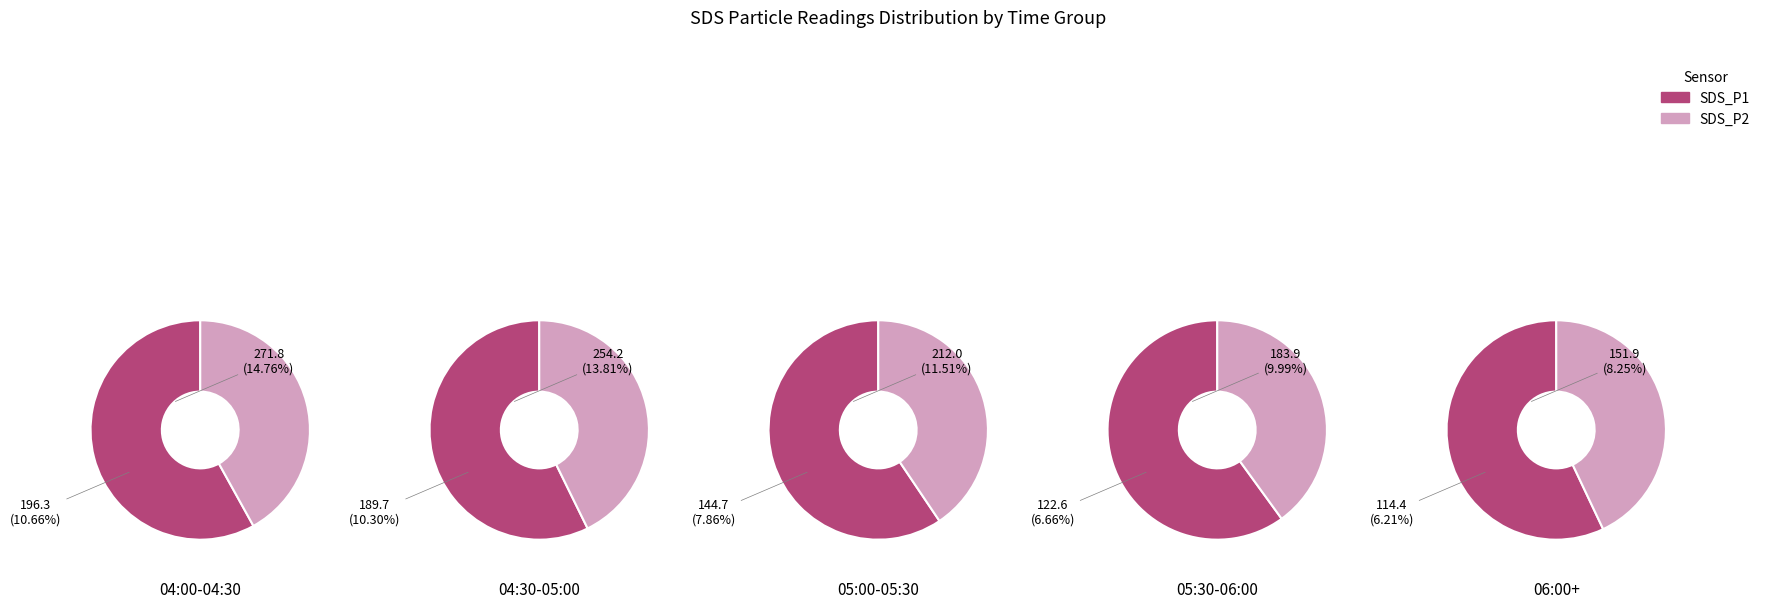

To the nearest percent, what is the combined percentage of 1 and 0?

6%